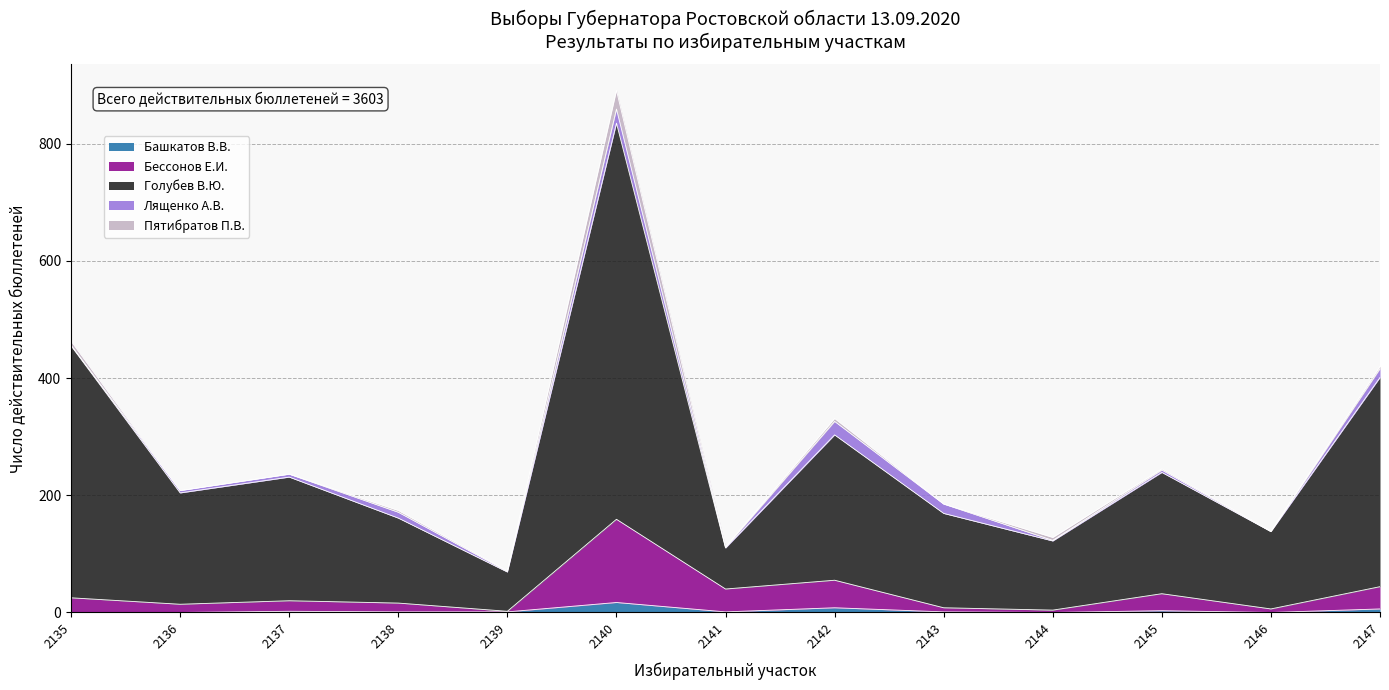

Which series changed the most between 2135 and 2137?

Голубев В.Ю.